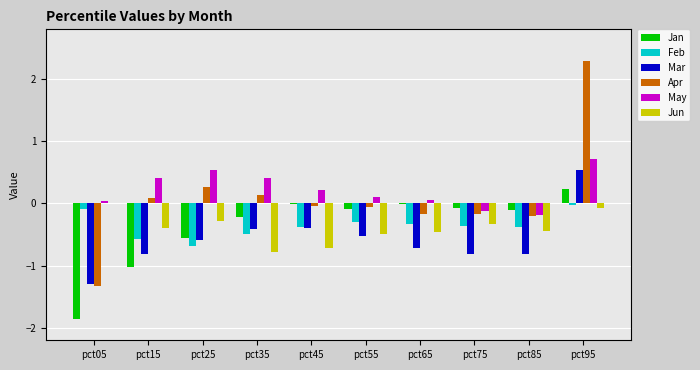

Is the value of Mar at pct95 greater than the value of Jan at pct45?

Yes